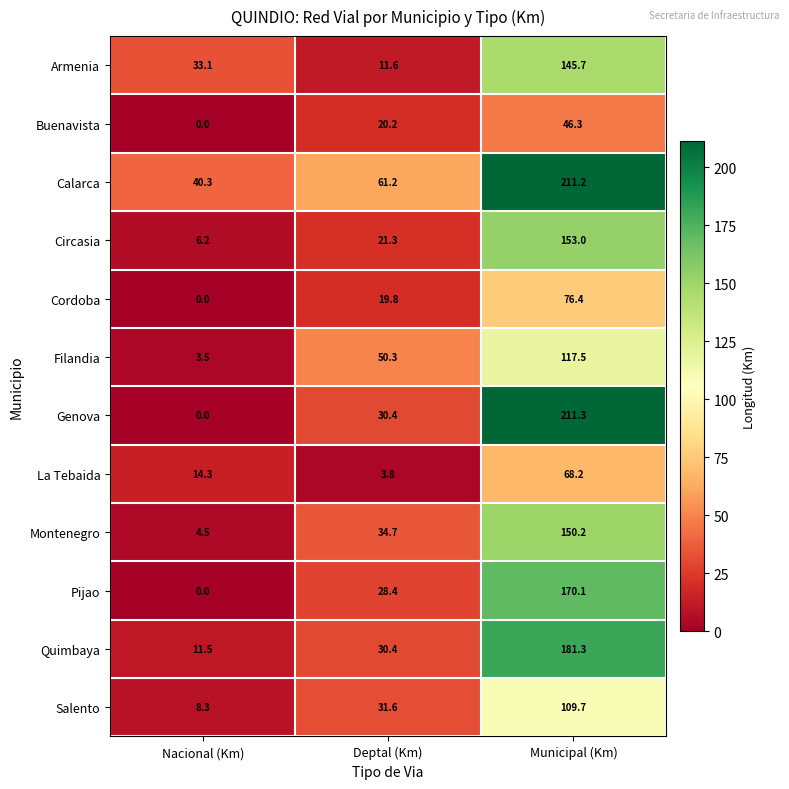

What is the average value of the Pijao series?

66.2